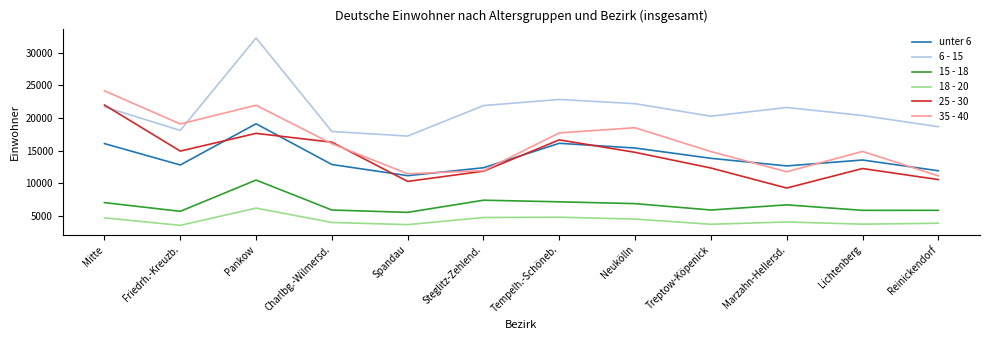

Read the 15 - 18 value at Charlbg.-Wilmersd., to the nearest 50.

5900